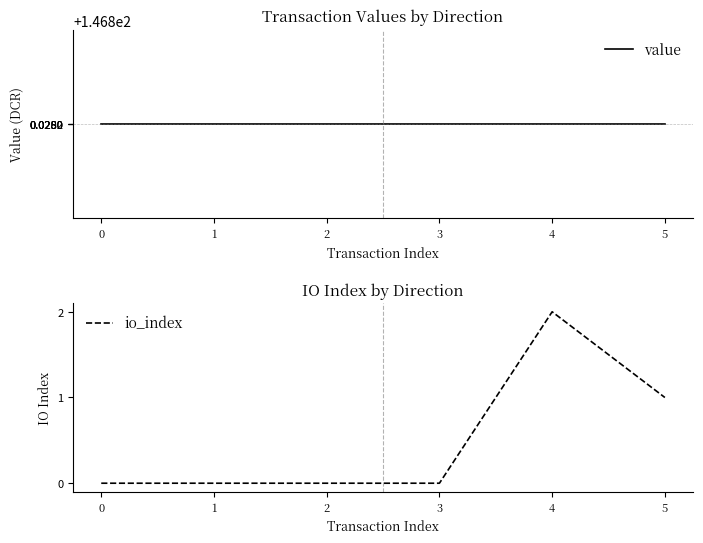

The value of io_index at 4 is 2.0. True or false?

True